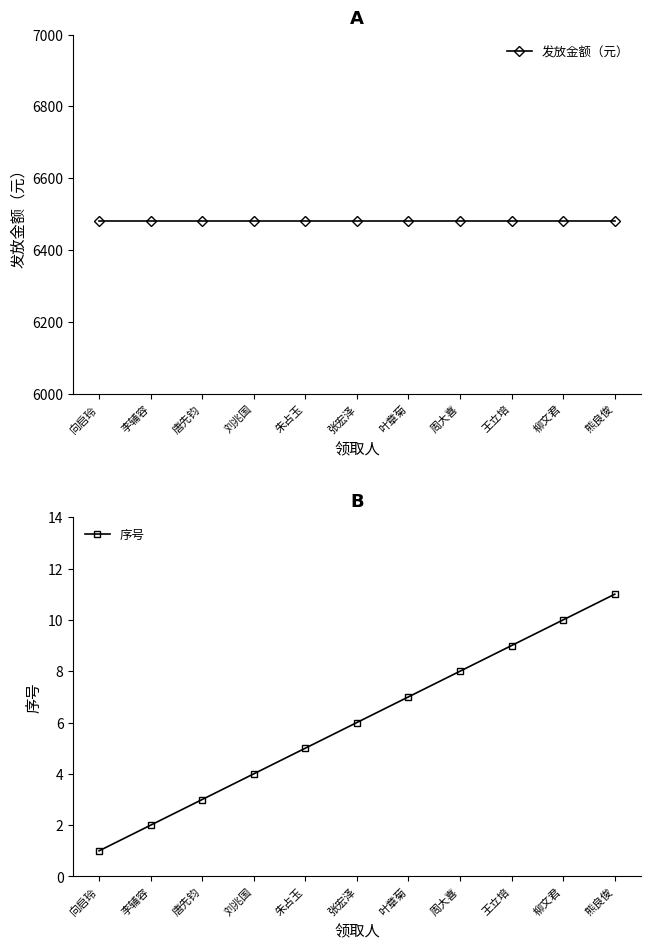

The 序号 series shows 5 at 周大喜. True or false?

False